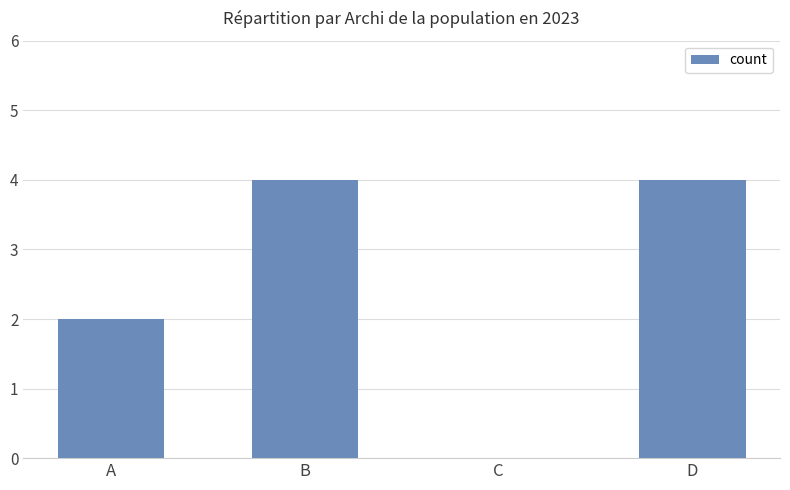

What is the greatest value displayed?

4